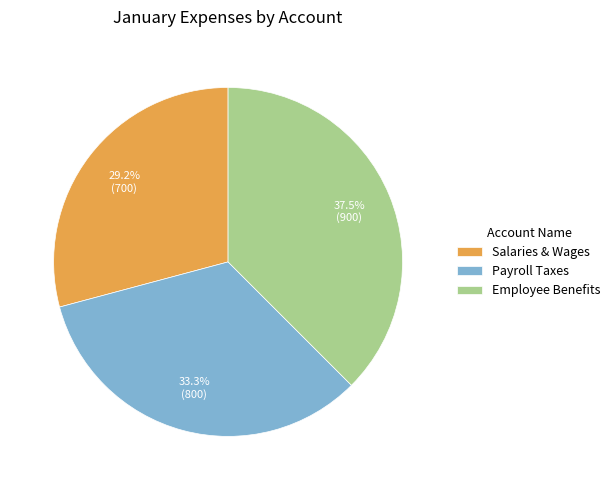

Which has a higher value, Salaries & Wages or Employee Benefits?

Employee Benefits